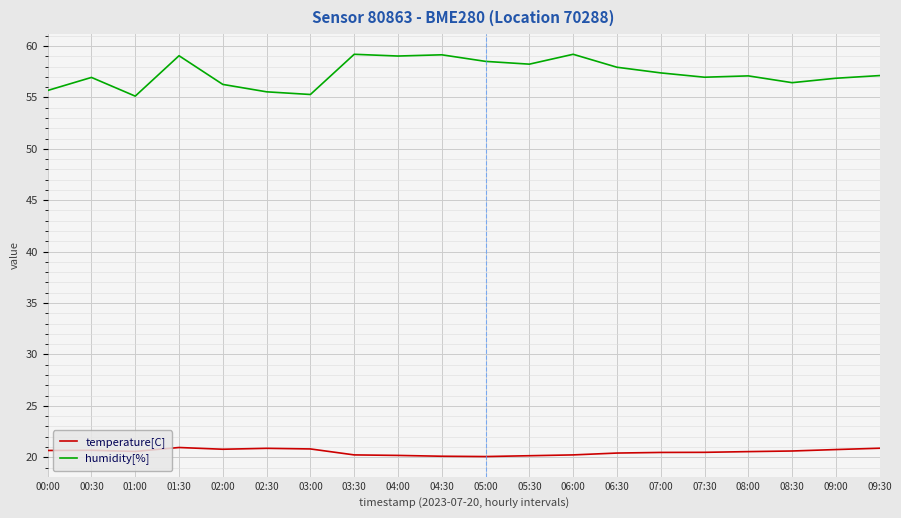

What position from the right is 08:30?

3